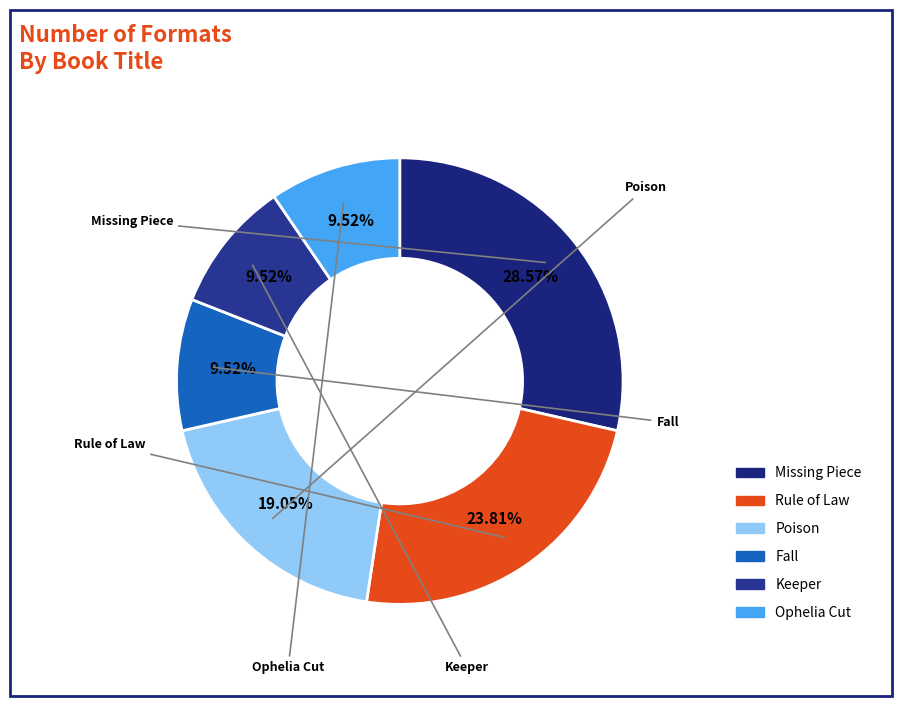

How many slices are in this pie chart?

6